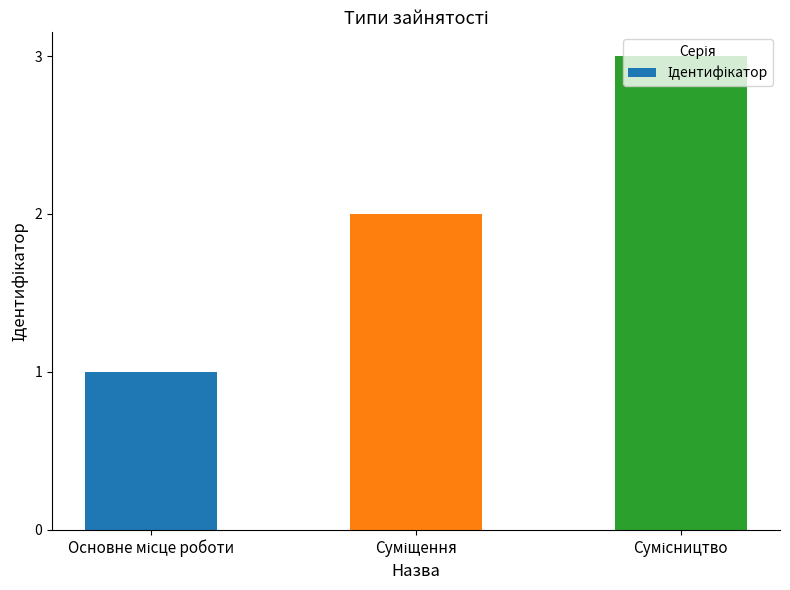

What is the minimum value shown in the chart?

1